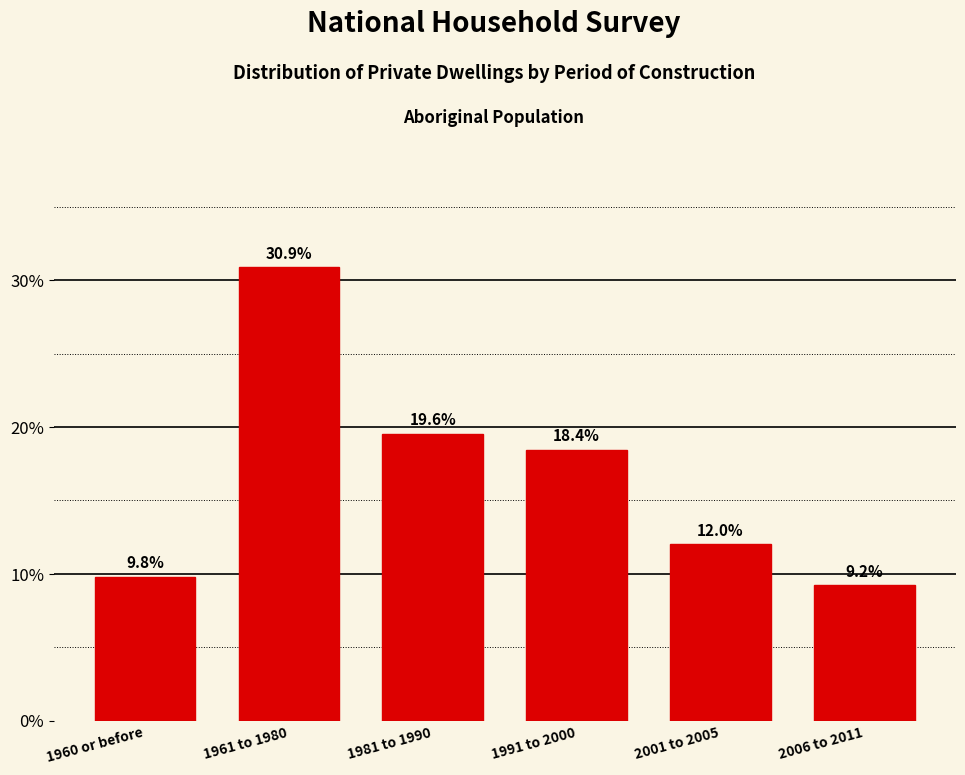

Reading left to right, transcribe all the data shown in this chart.

9.8	30.9	19.6	18.4	12.0	9.2